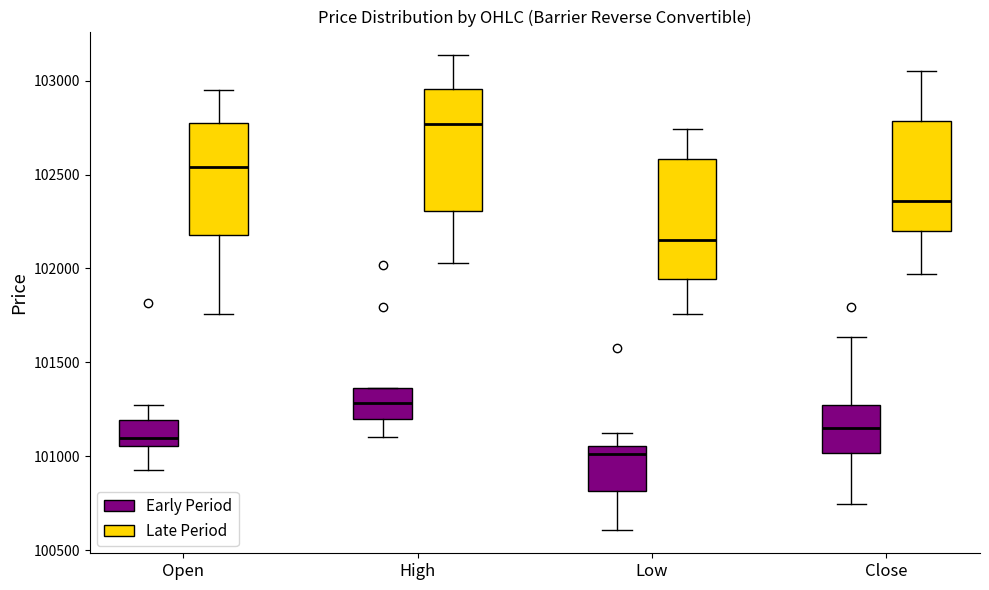

Where does the lower whisker of the box for Close (Late Period) end on the y-axis? The values are not printed on the chart, so give them approximately, as read against the axis.

101950